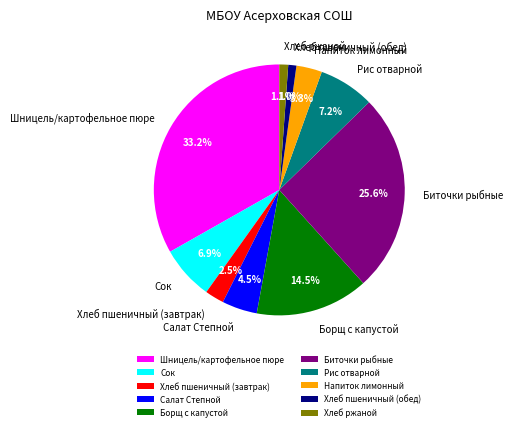

Is there a majority slice in this chart?

No